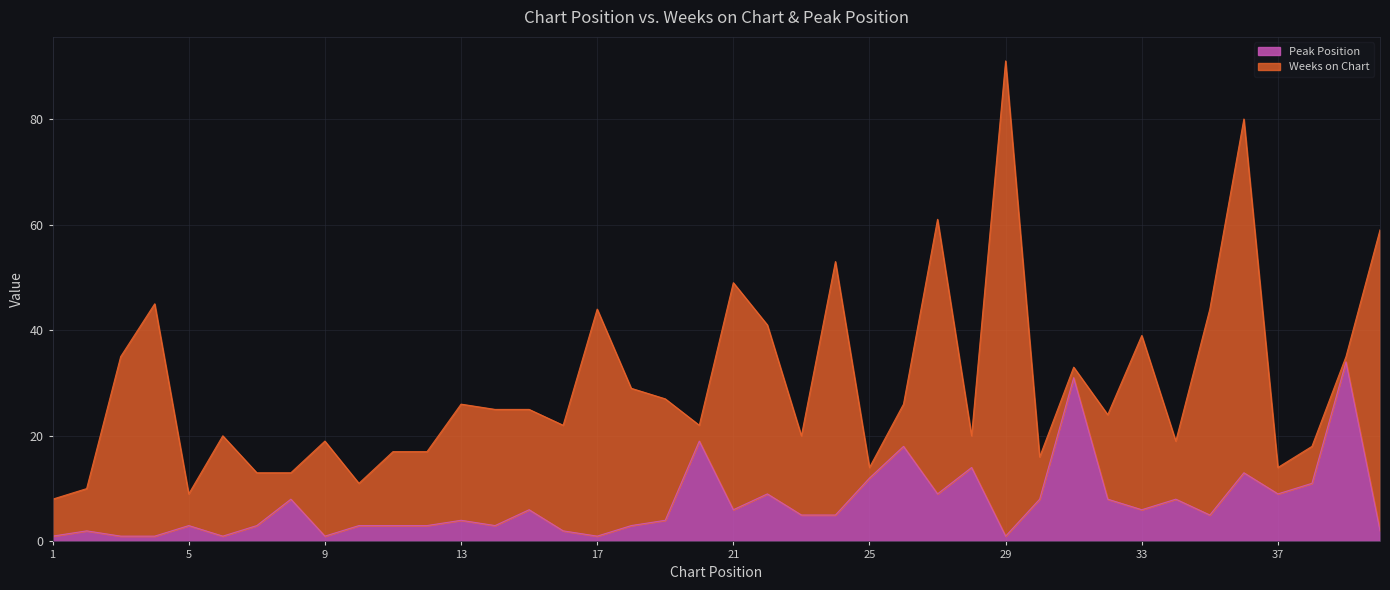

How many points are higher than both their immediate neighbors (excluding endpoints)?

13